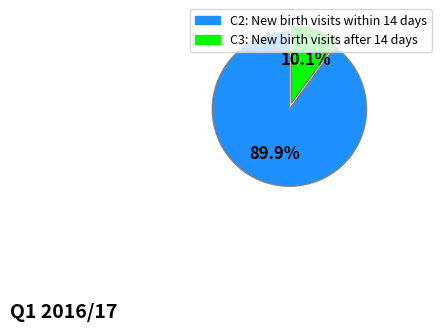

Rank the categories by value from highest to lowest.

C2: New birth visits within 14 days, C3: New birth visits after 14 days